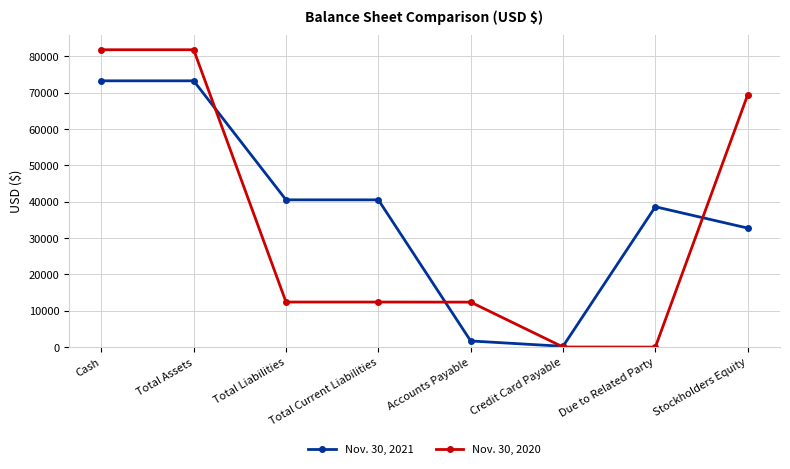

How many distinct data groups are displayed?

2